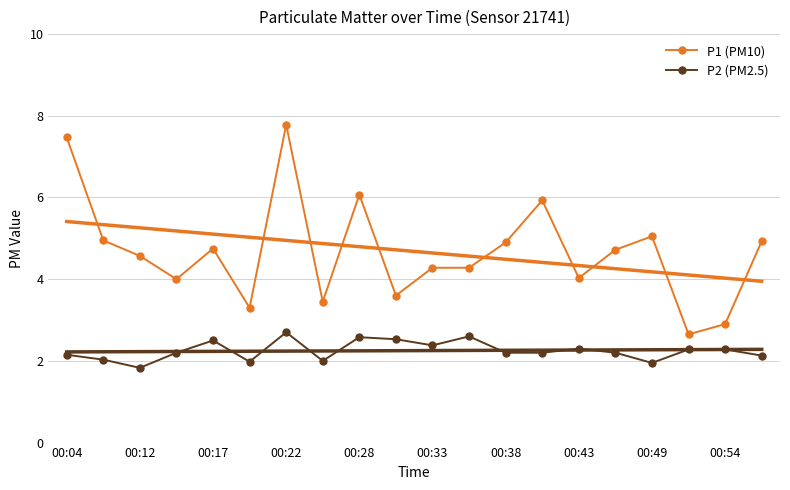

What is the total value across all series at 19?

7.1